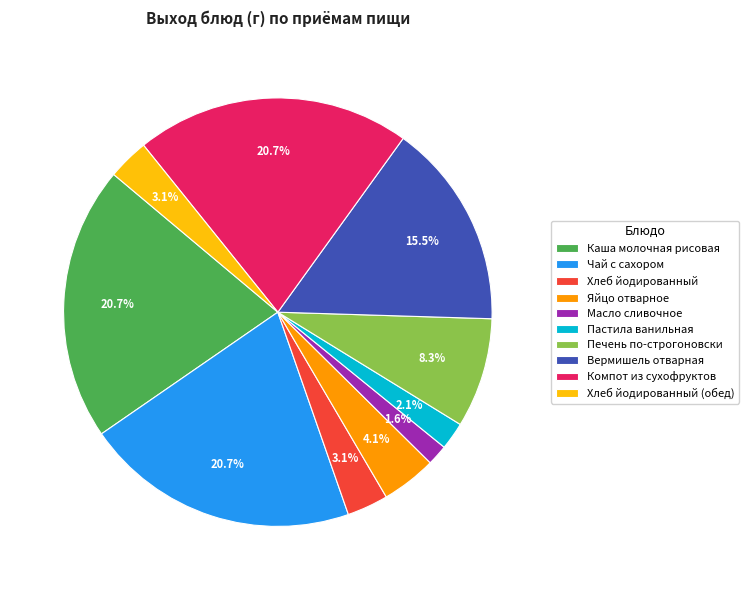

What is the ratio of the value at Масло сливочное to the value at Хлеб йодированный?

0.5